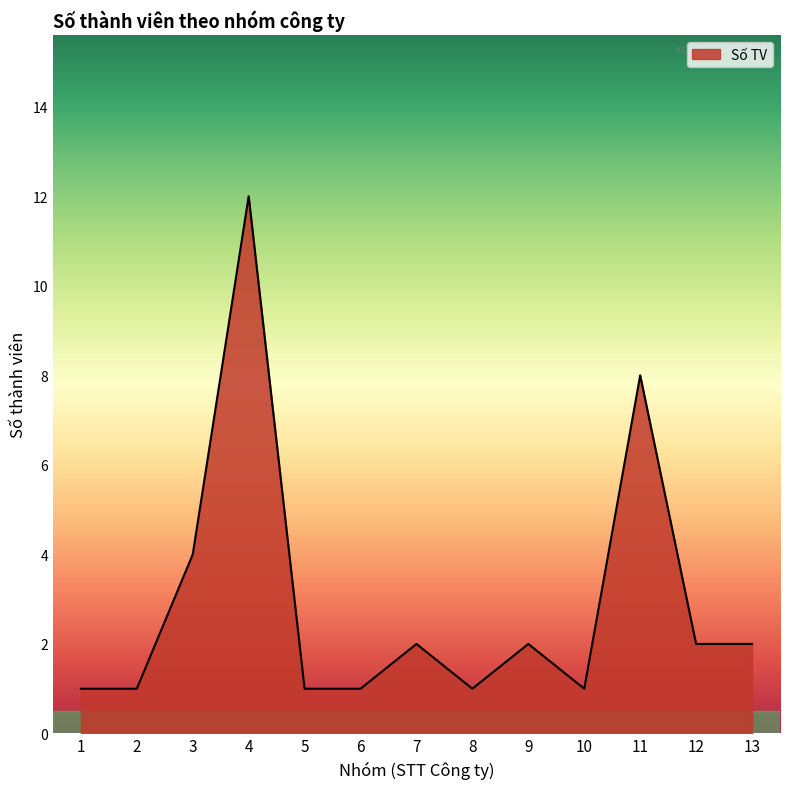

The chart shows a value of 2 at 13. True or false?

True